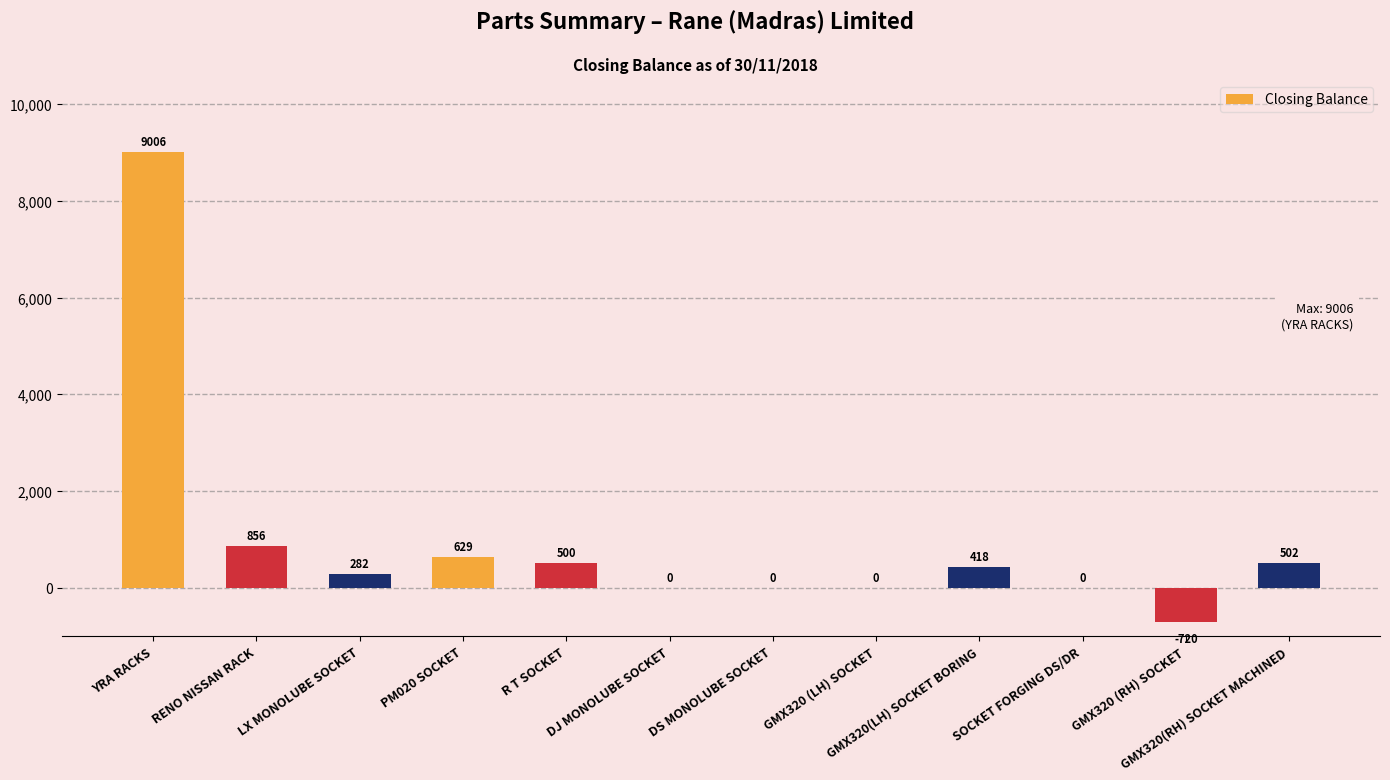

What is the greatest value displayed?

9006